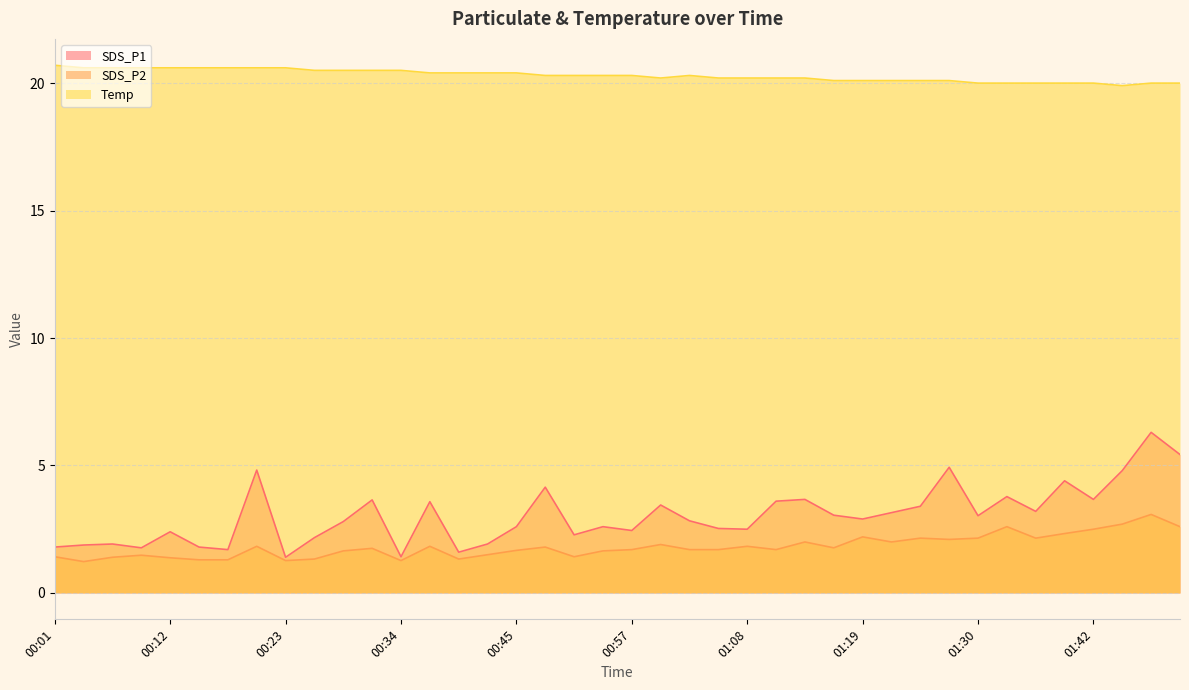

At which label does Temp first exceed 20?

00:01